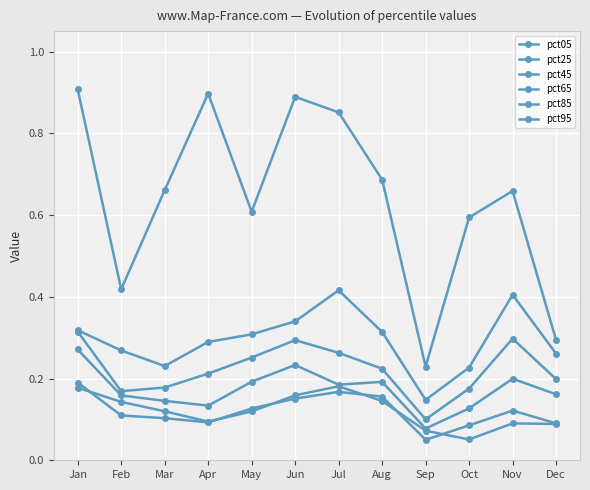

Where is the first local minimum for pct25?

Apr